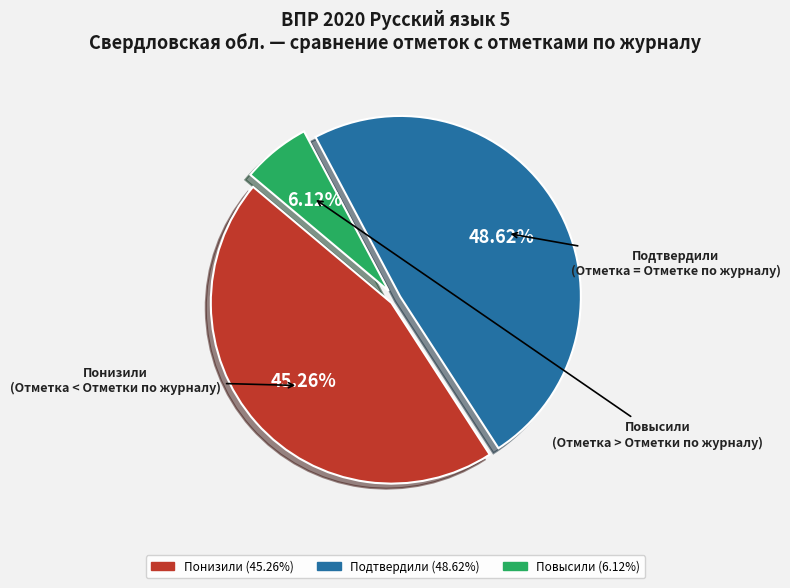

Between Подтвердили and Повысили, which is larger?

Подтвердили